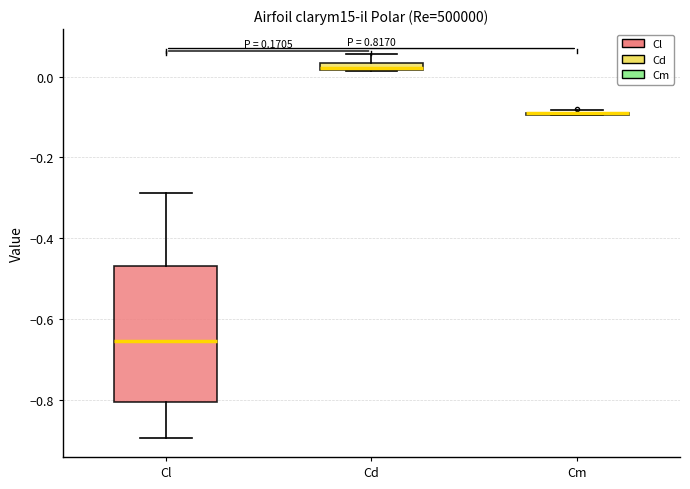

Comparing the boxes themselves (not the whiskers), which one is the tallest?

Cl